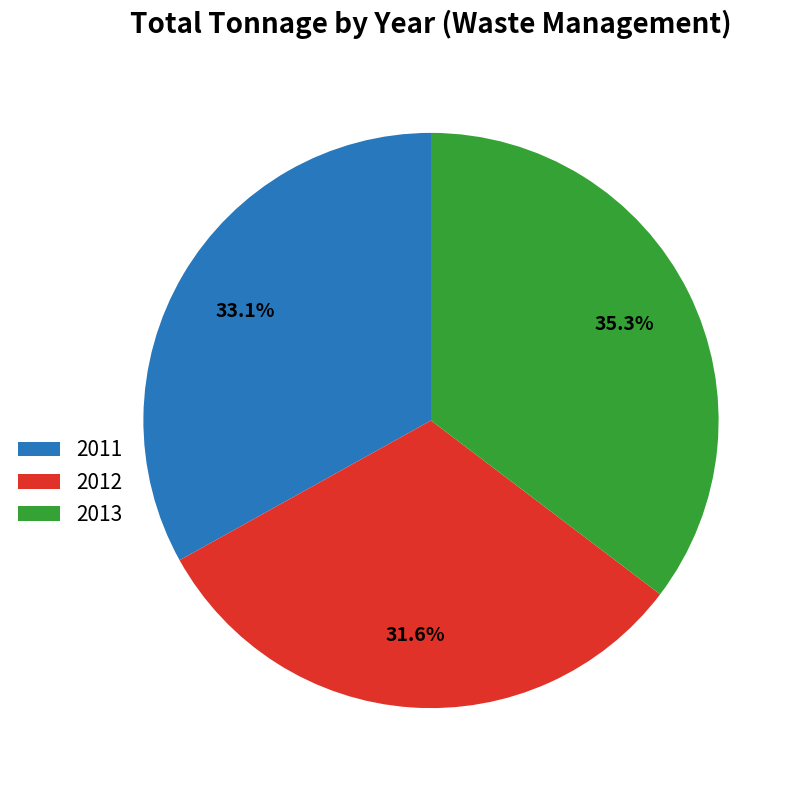

To the nearest percent, what percentage of the pie is 2011?

33%